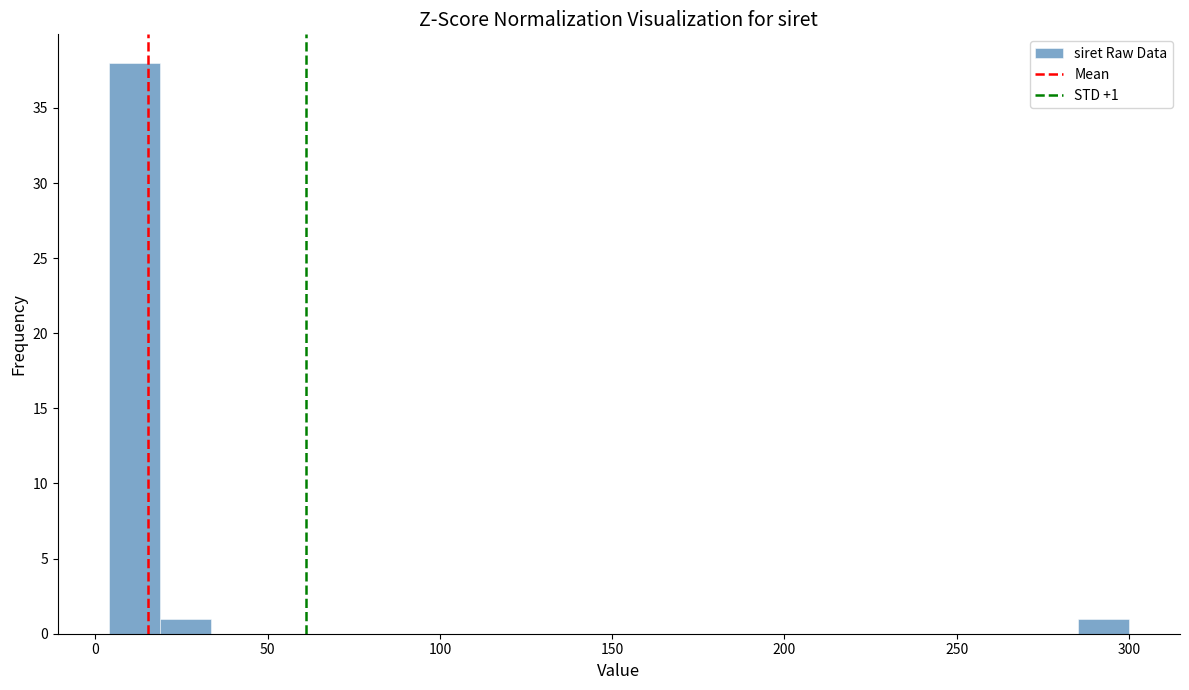

Around what value on the x-axis is the tallest bar? Give the approximate position of its centre, as read against the axis.

10